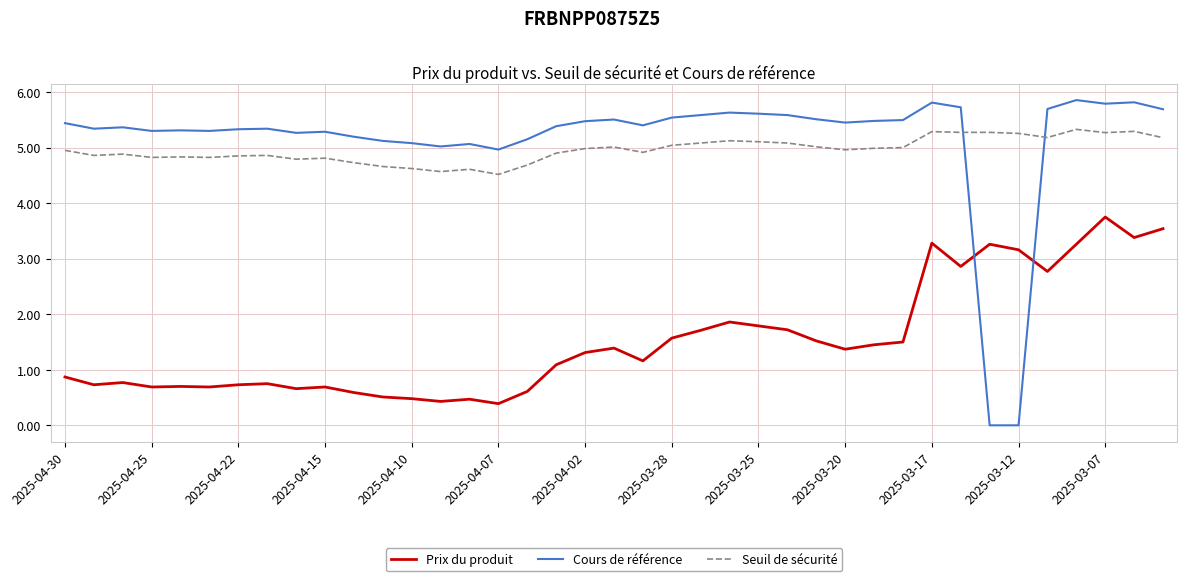

List the series in order of their peak value, lowest first.

Prix du produit, Seuil de sécurité, Cours de référence